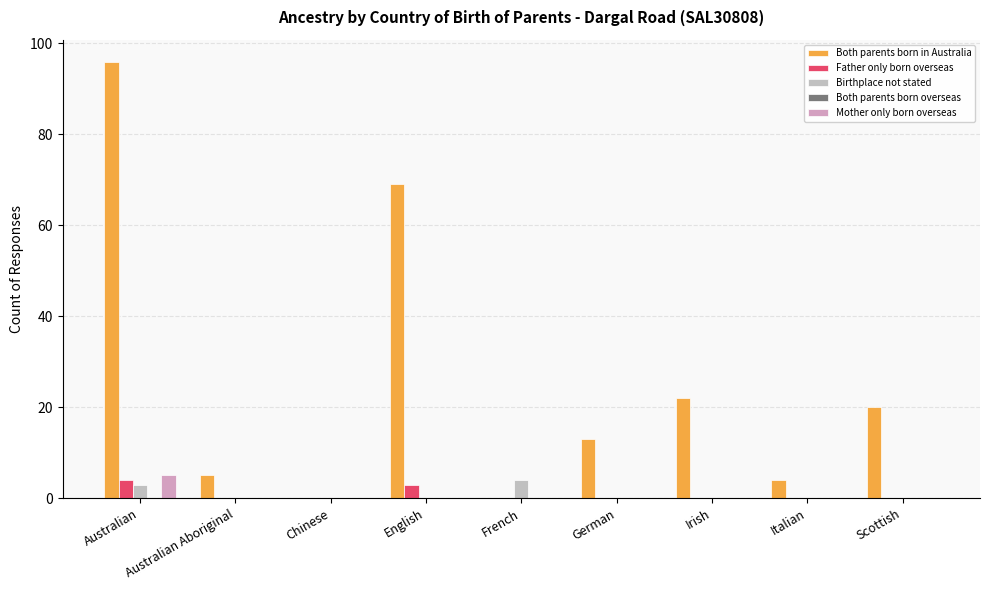

Is it true that Birthplace not stated equals -2 at Scottish?

False